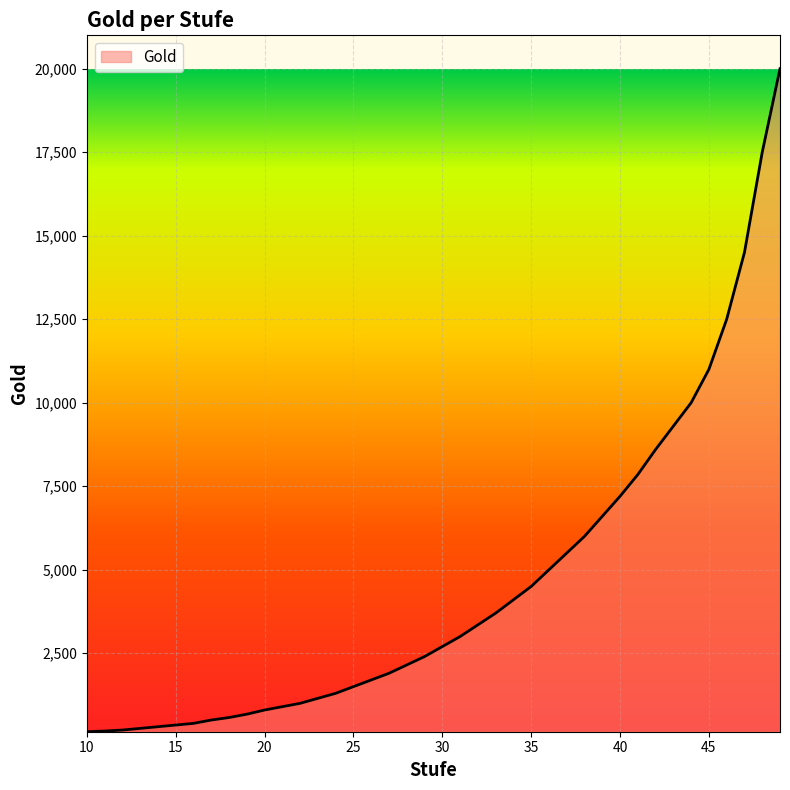

What is the difference between the maximum and minimum values?

19850